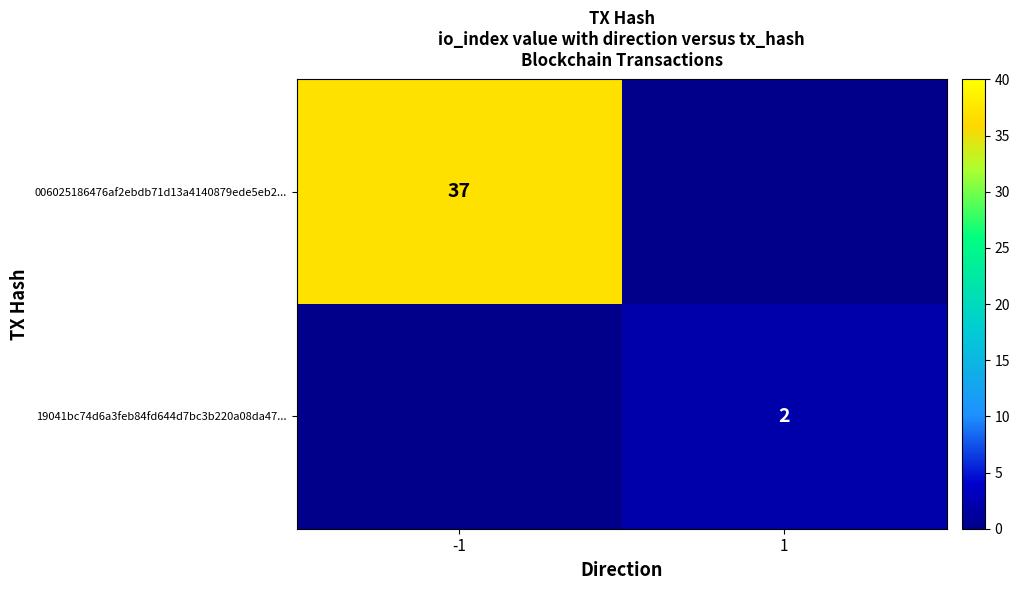

What is the total value across all series at -1?

37